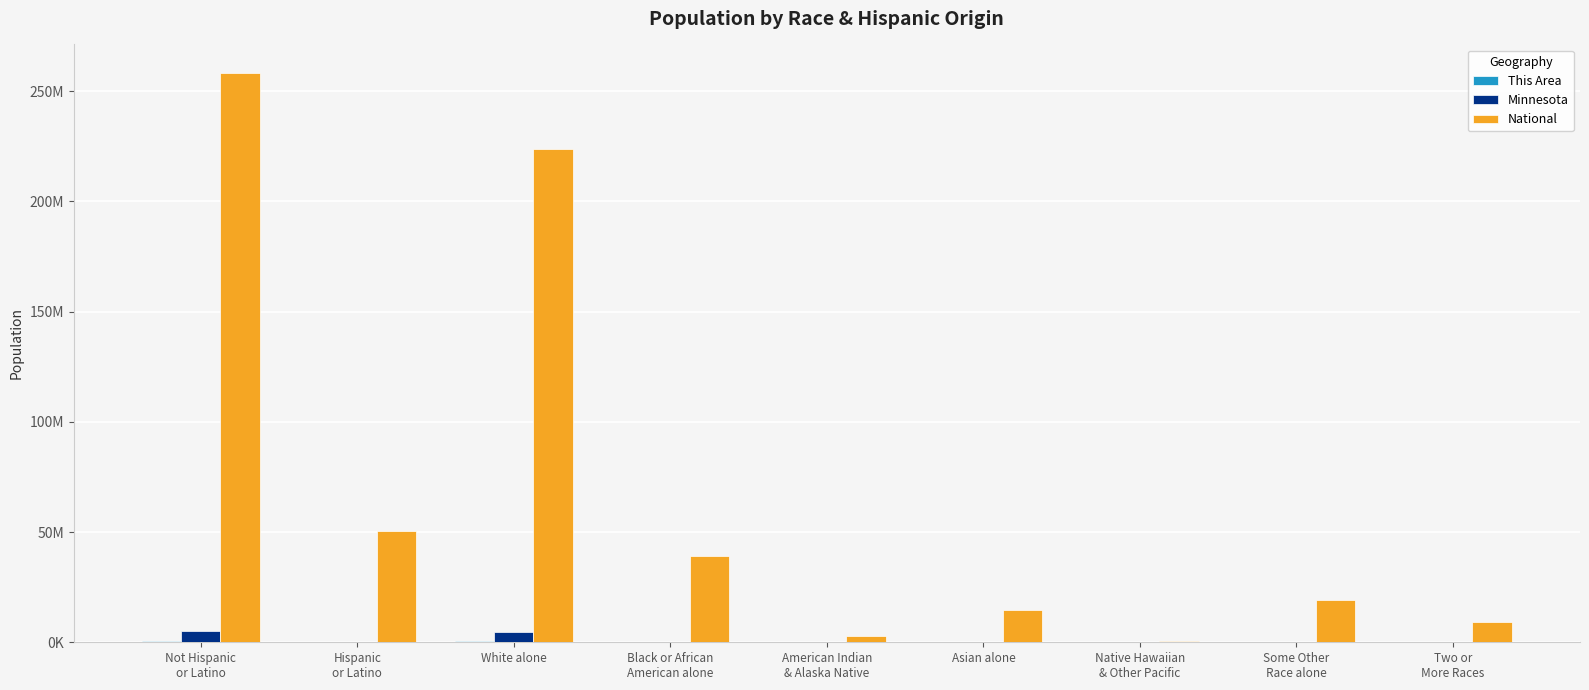

Are the bars horizontal?

No